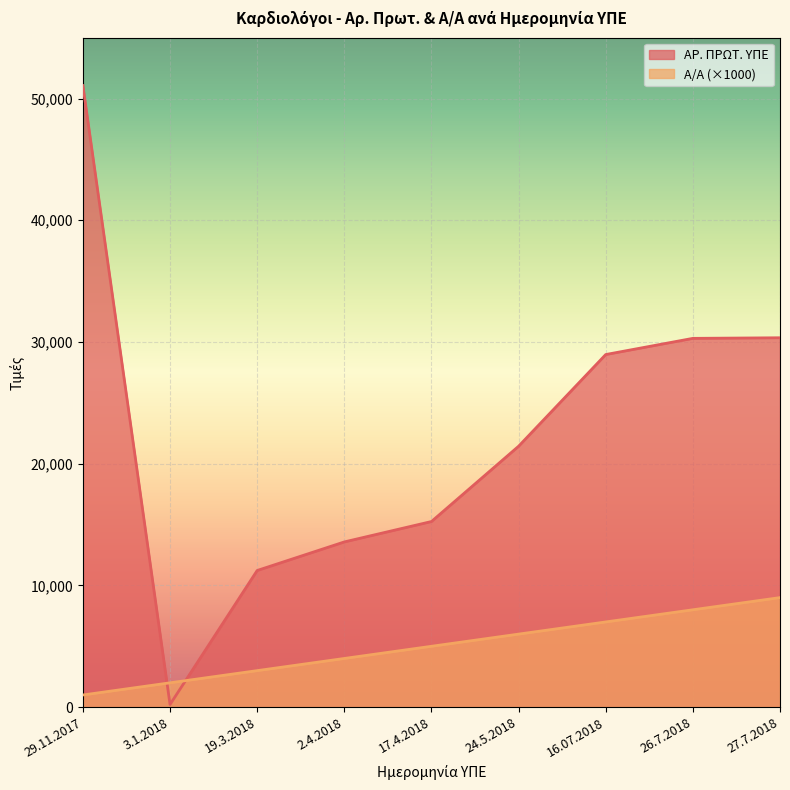

What is the greatest value displayed?

51066